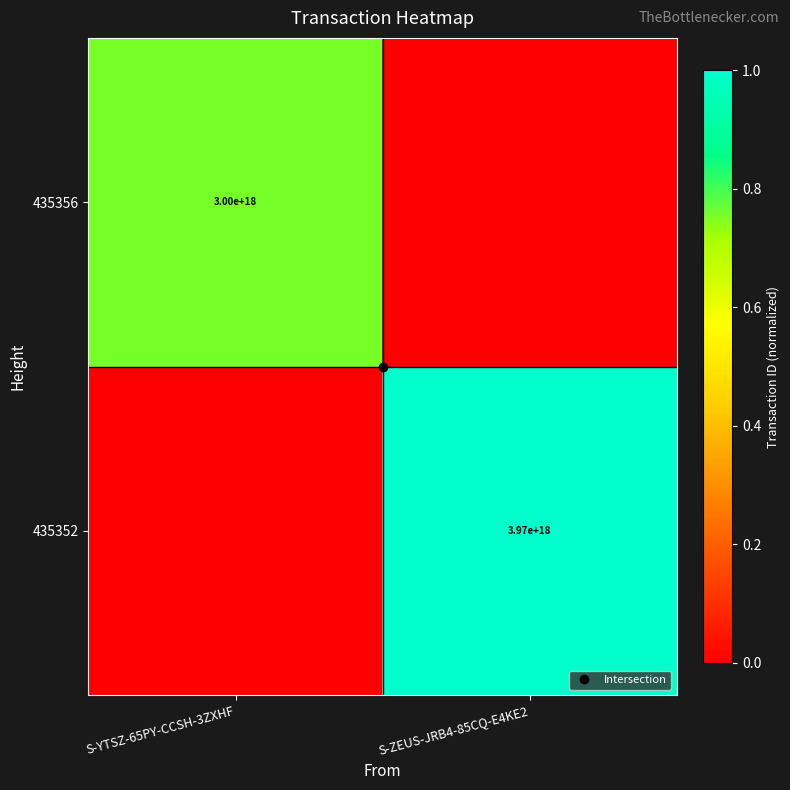

At how many categories does at least one series exceed 0?

2